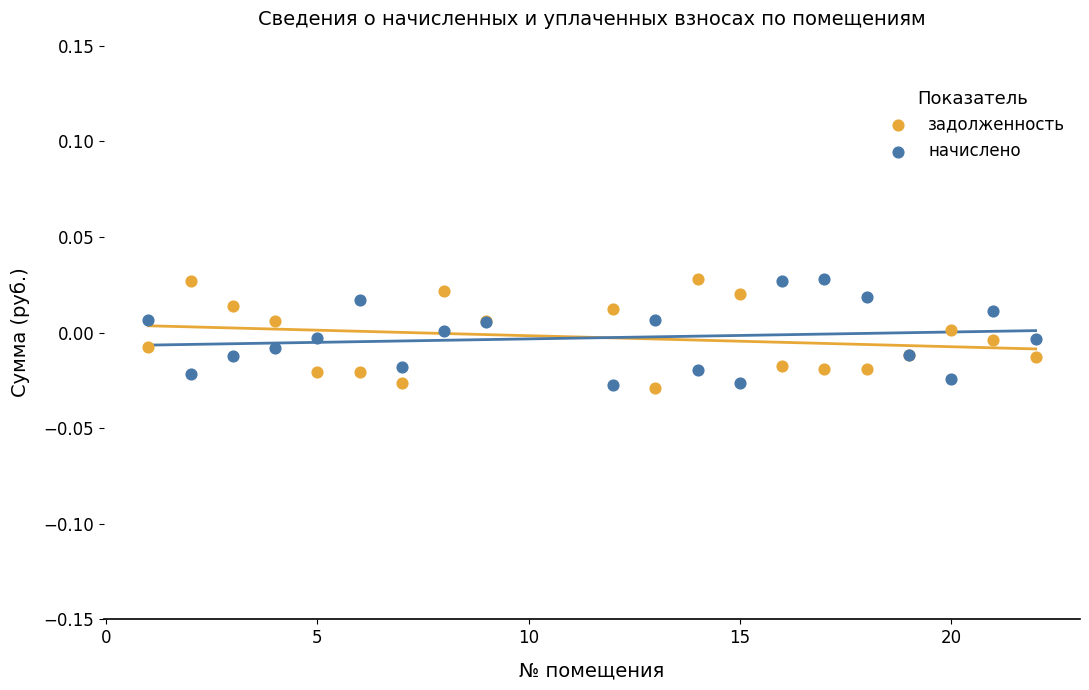

What are all the series names shown in the legend?

задолженность, начислено